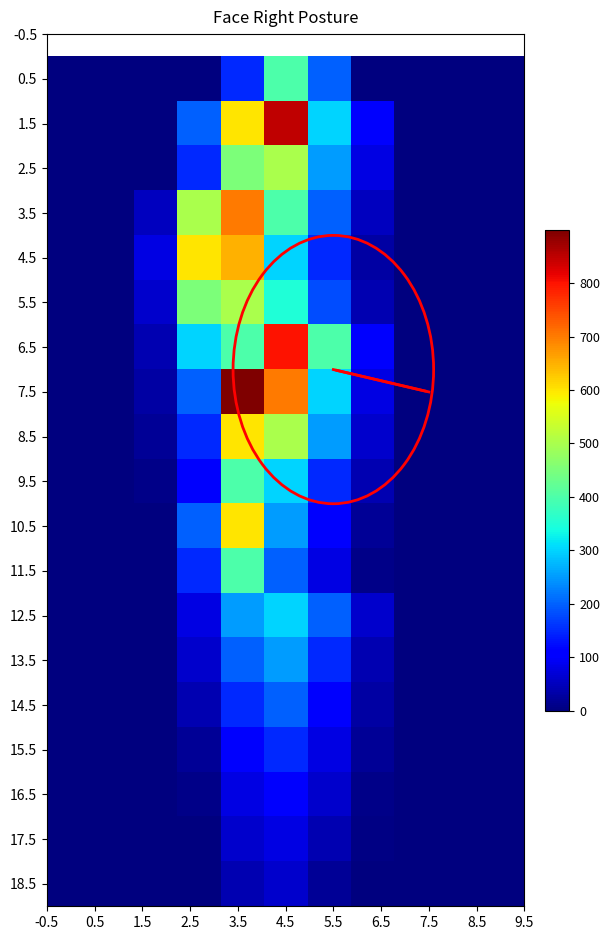

Where is 11.5 nearest to the value 200?

4.5